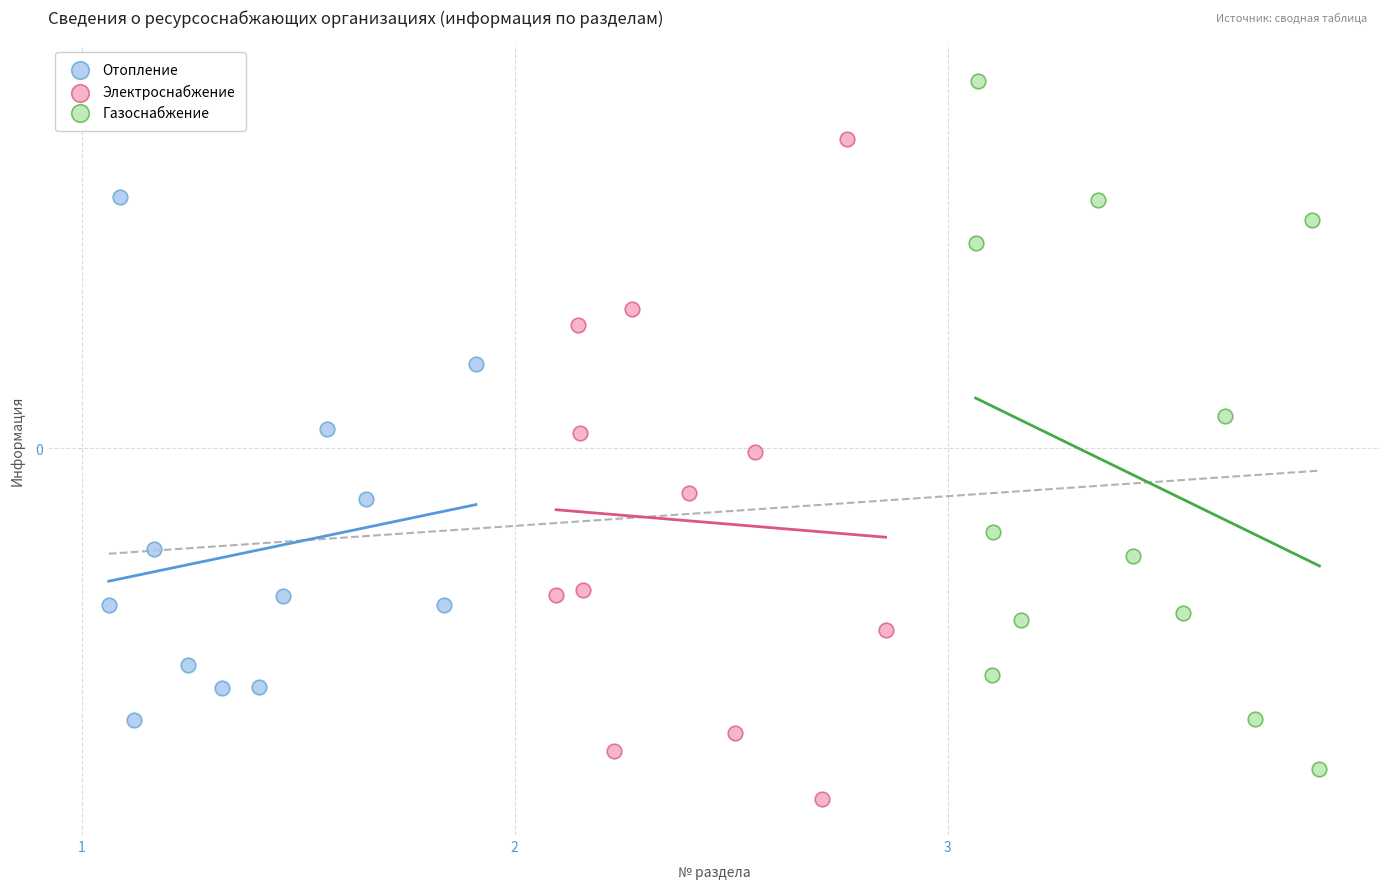

Which series contains the highest Y value?

Газоснабжение